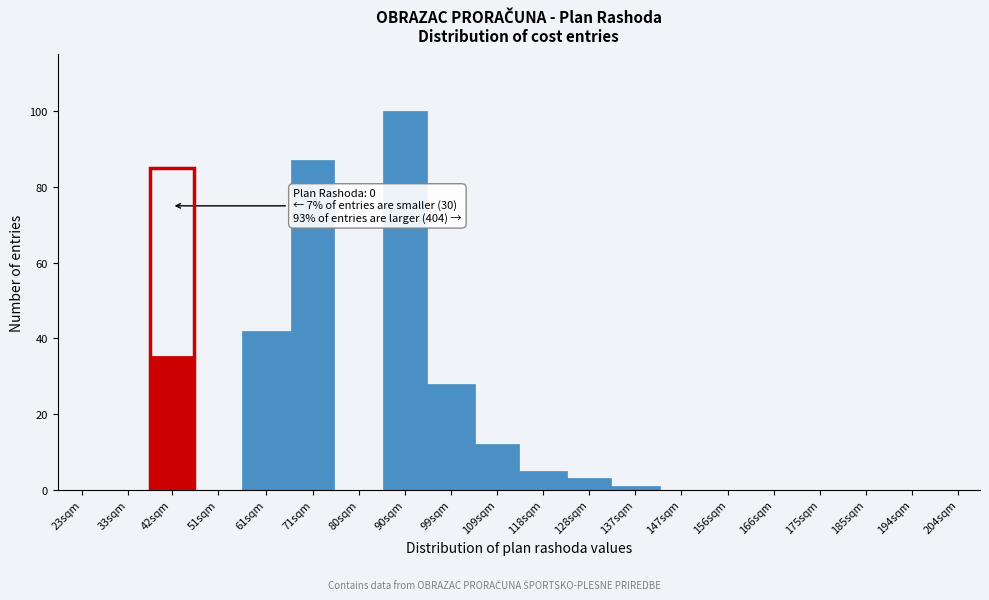

Reading left to right, list all the values displayed in this chart.

23sqm=0	33sqm=0	42sqm=35	51sqm=0	61sqm=42	71sqm=87	80sqm=0	90sqm=100	99sqm=28	109sqm=12	118sqm=5	128sqm=3	137sqm=1	147sqm=0	156sqm=0	166sqm=0	175sqm=0	185sqm=0	194sqm=0	204sqm=0